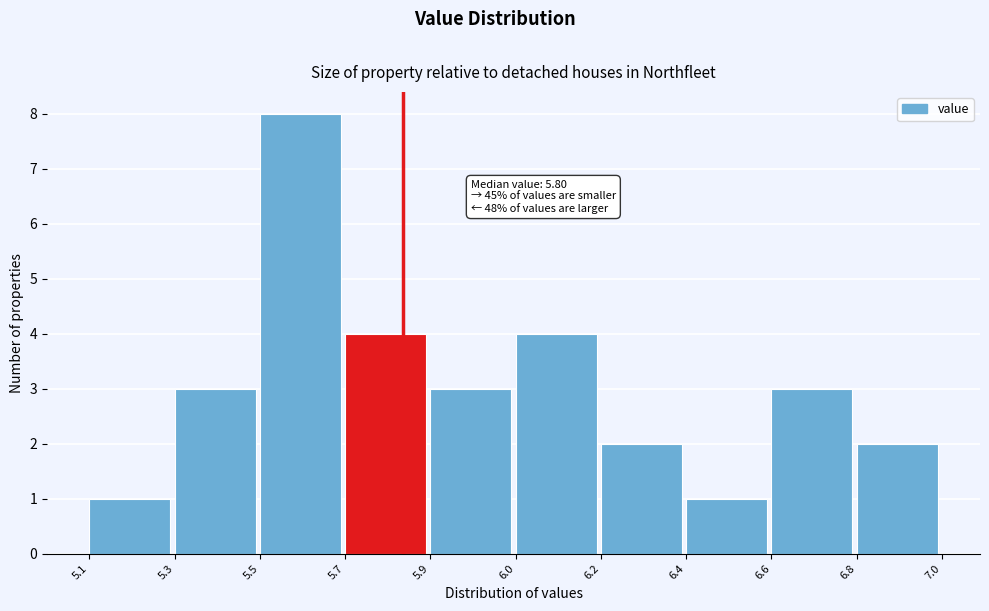

Reading right to left, what are all the values shown in this chart?

6.8=2	6.6=3	6.4=1	6.2=2	6.0=4	5.9=3	5.7=4	5.5=8	5.3=3	5.1=1